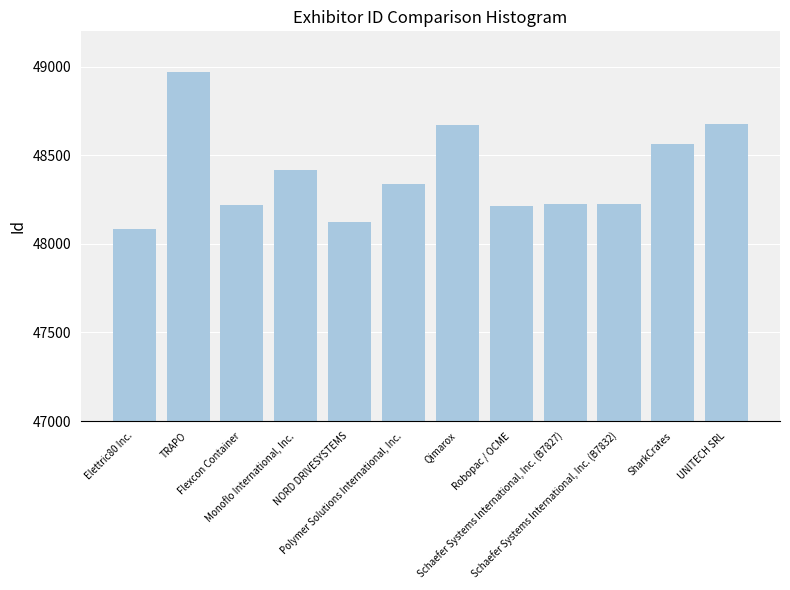

What is the label of the 3rd bar from the right?

Schaefer Systems International, Inc. (B7832)